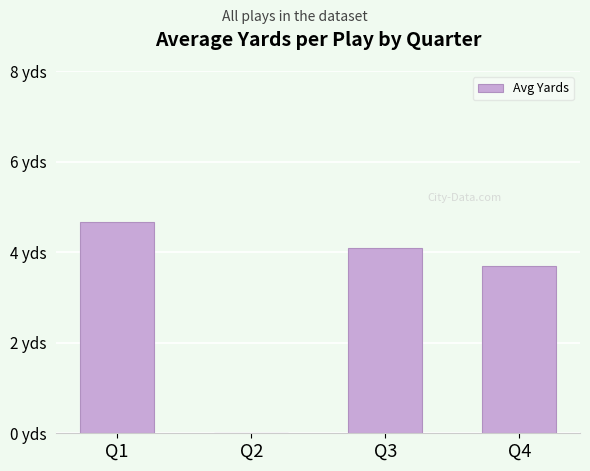

Rank the categories by value from lowest to highest.

Q2, Q4, Q3, Q1